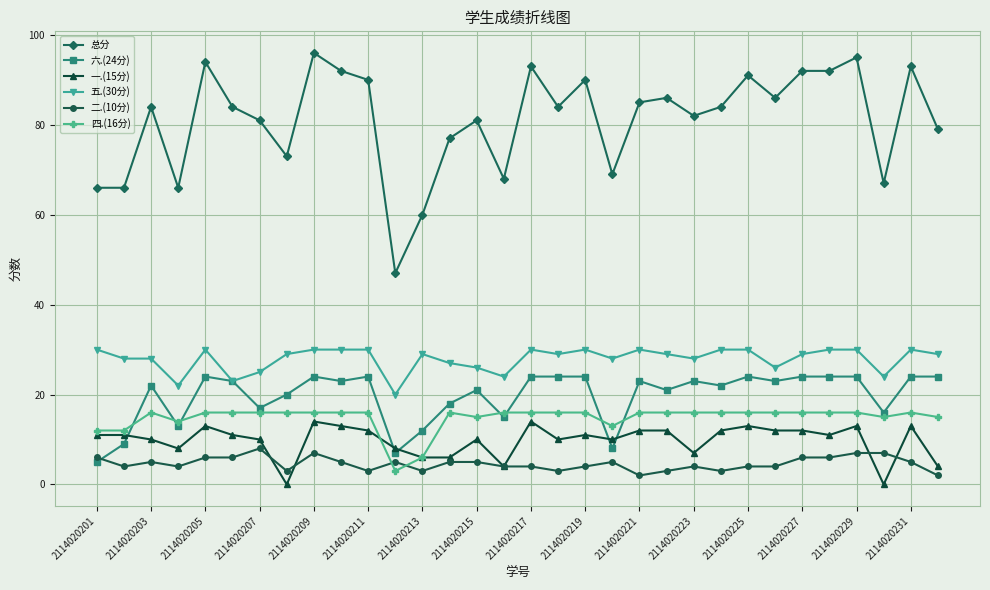

Which series has the largest total across all categories?

总分